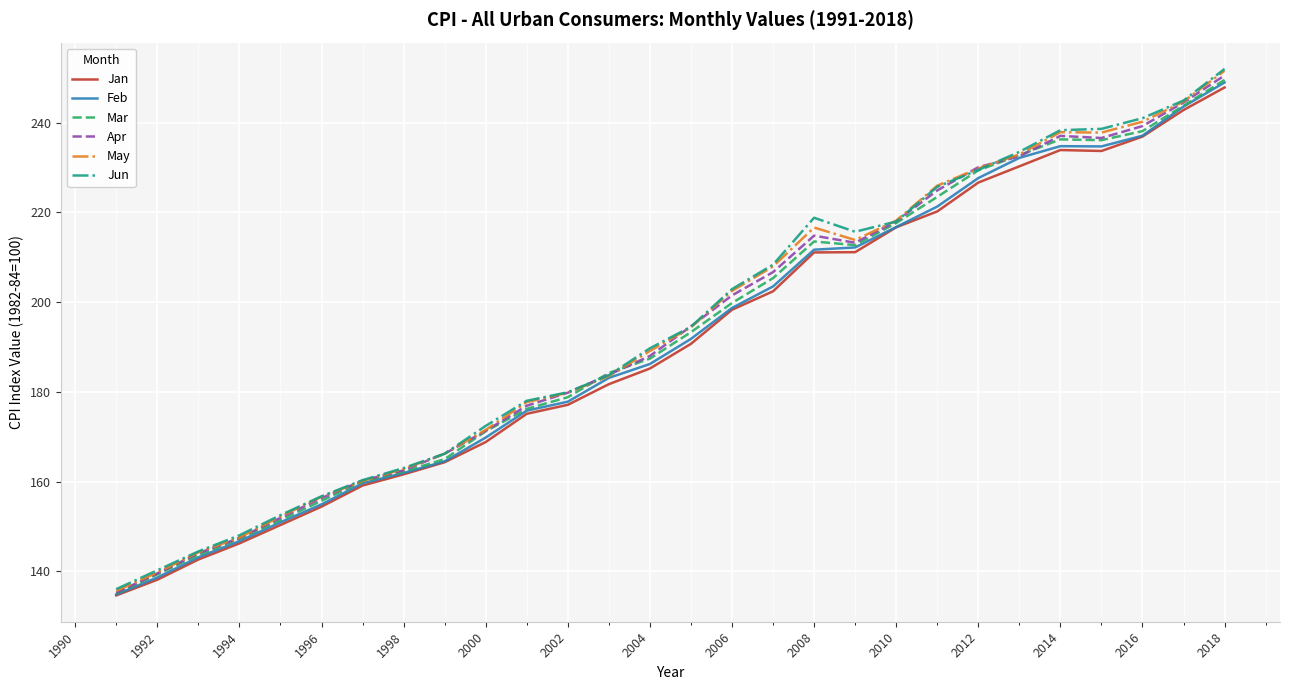

What is the minimum value shown in the chart?

134.6